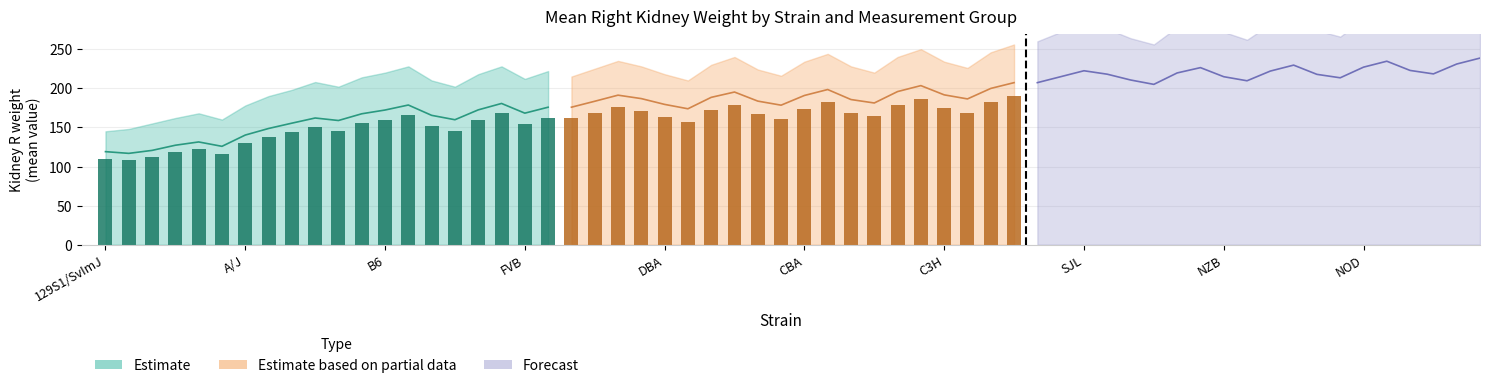

Is the value of Forecast at FVB greater than the value of Estimate at C3H?

Yes